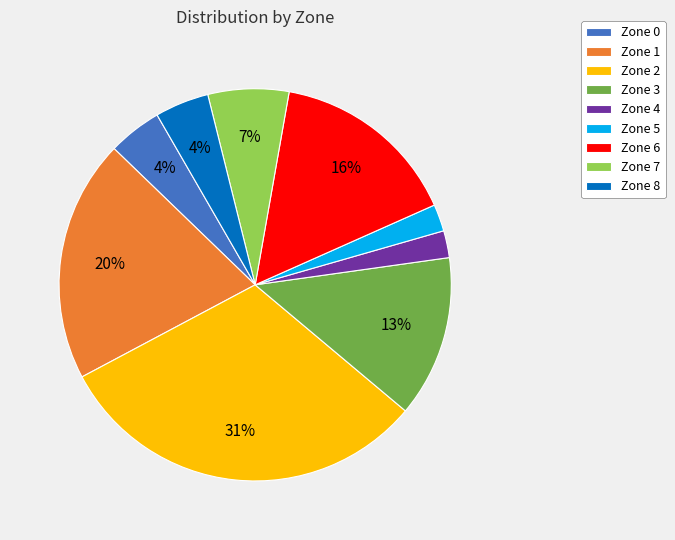

Is there a majority slice in this chart?

No